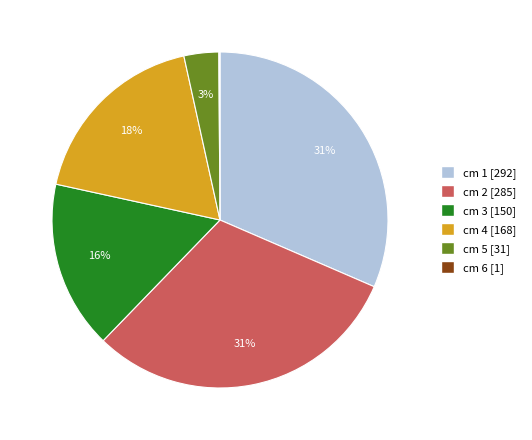

Approximately how many times larger is the value at cm 2 compared to cm 3?

1.9